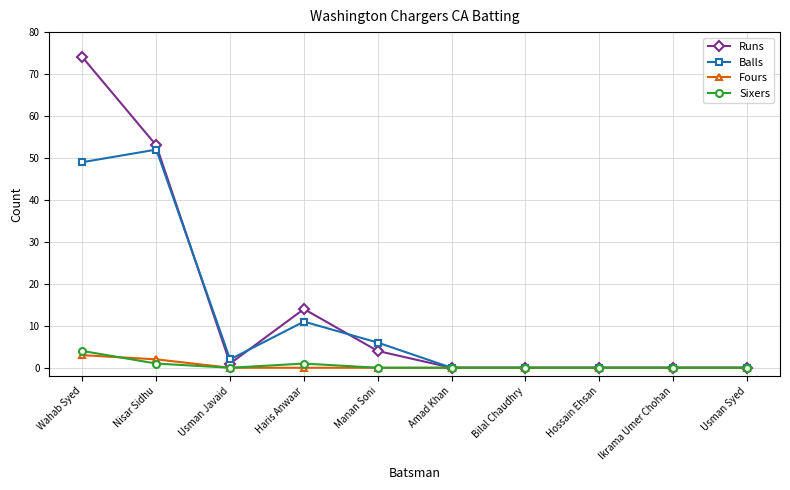

What is the label of the 1st point from the left?

Wahab Syed